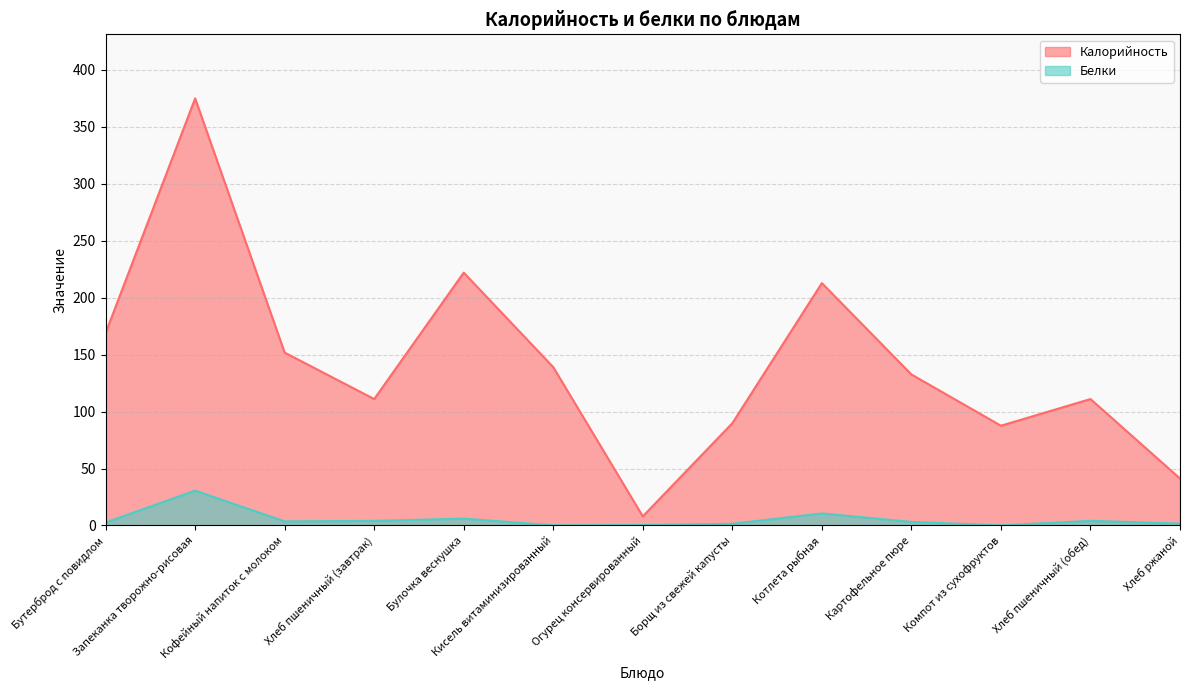

Reading left to right, transcribe all the data shown in this chart.

Калорийность: 169.0	375.0	151.8	111.0	222.0	139.0	8.0	89.8	212.8	132.6	87.6	111.0	41.2
Белки: 2.6	30.6	3.6	4.0	6.0	0.1	0.4	1.5	10.6	3.1	0.1	4.0	1.6